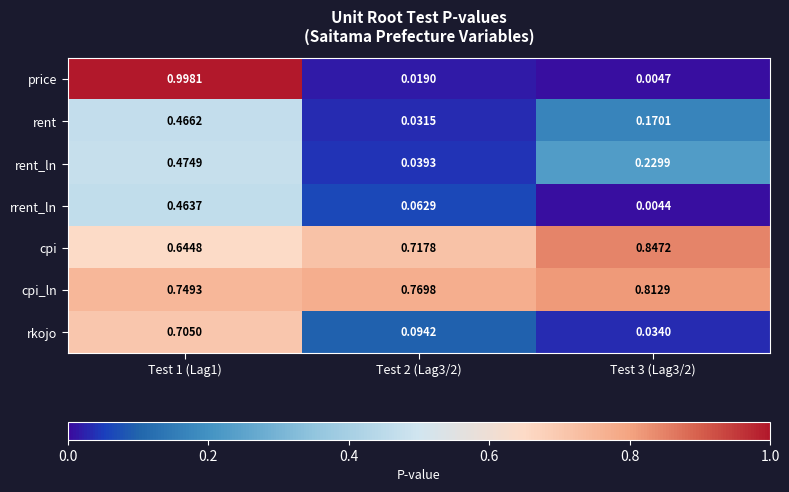

Which category has the lowest value across all series?

Test 3 (Lag3/2)